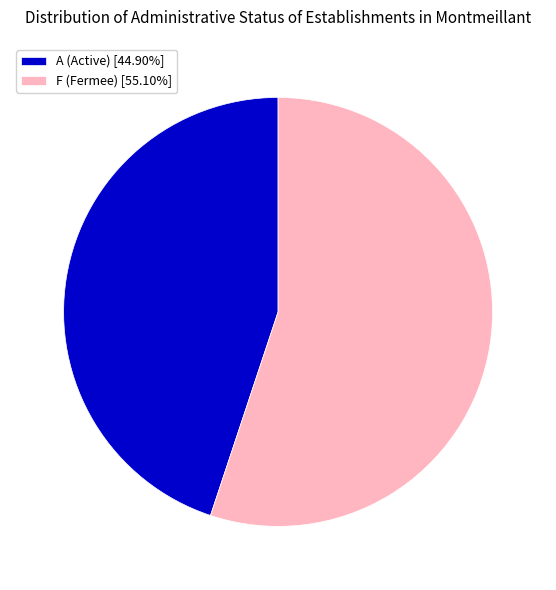

How many segments does this pie chart have?

2